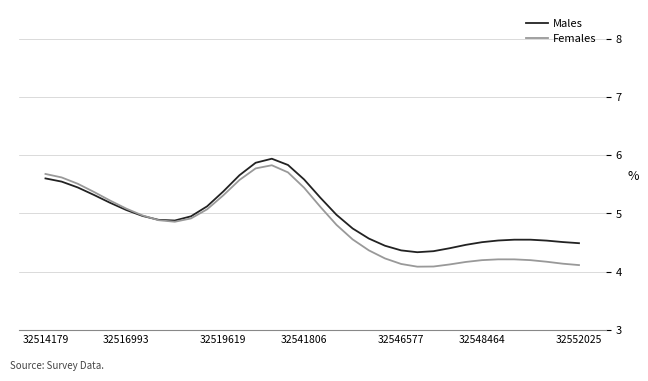

What is the maximum value shown in the chart?

5.9